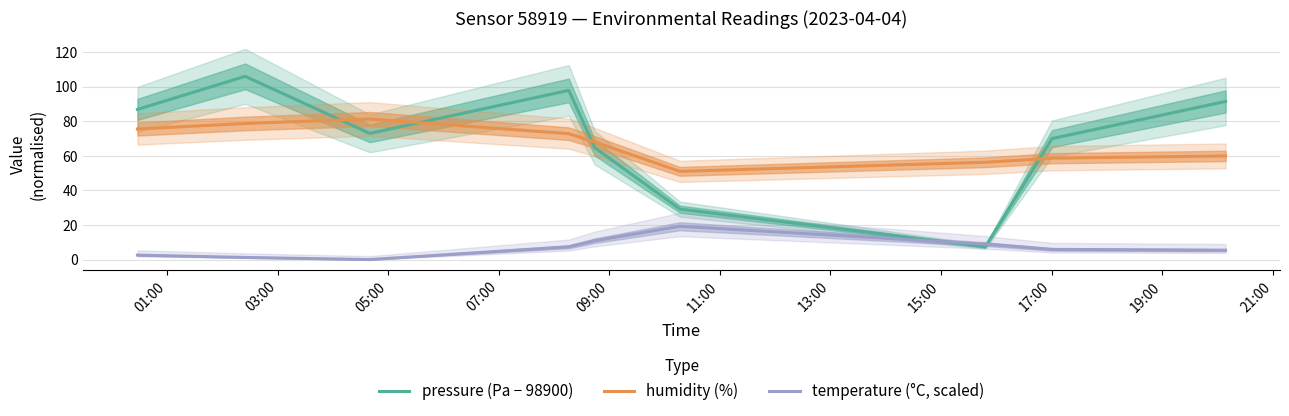

True or false: temperature (°C, scaled) and humidity (%) intersect in this chart.

False